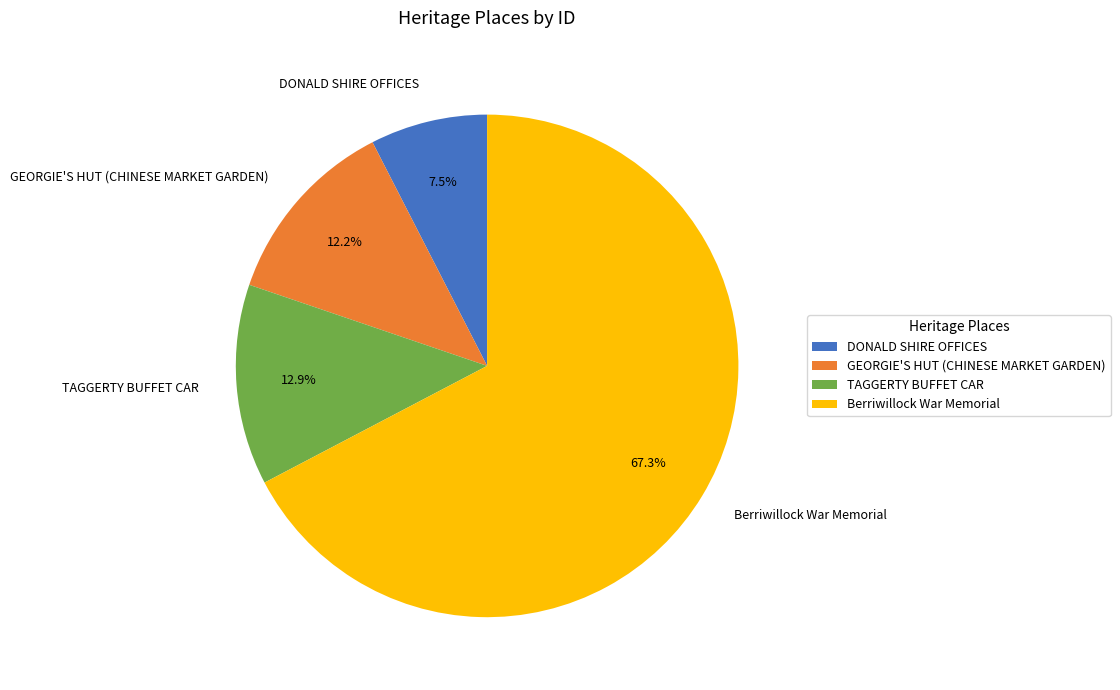

To the nearest percent, what is the average slice percentage?

25%